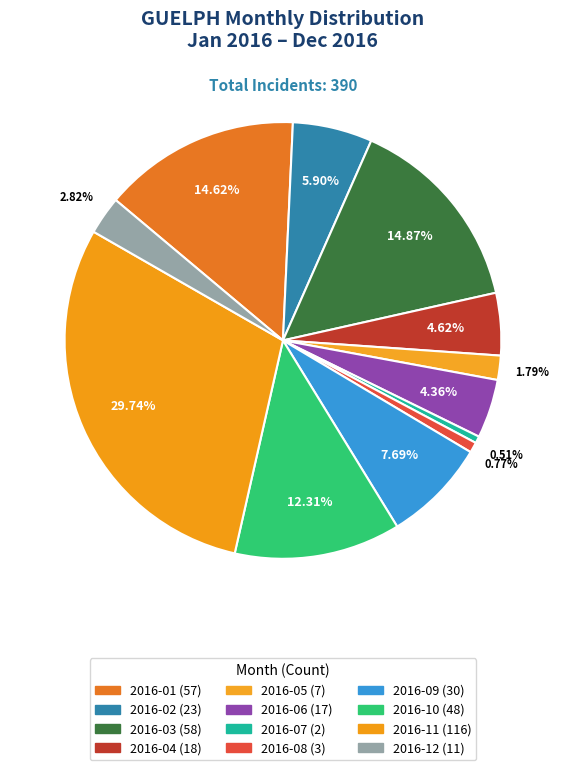

The 2016-12 slice represents 8% of the pie. True or false?

False